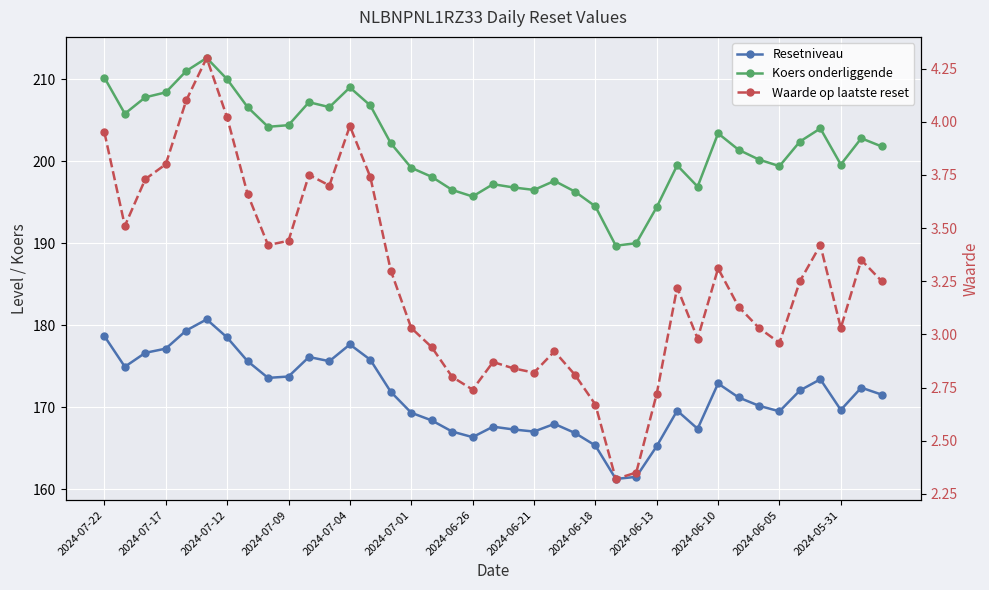

How many data points in Koers onderliggende are above 201?

21